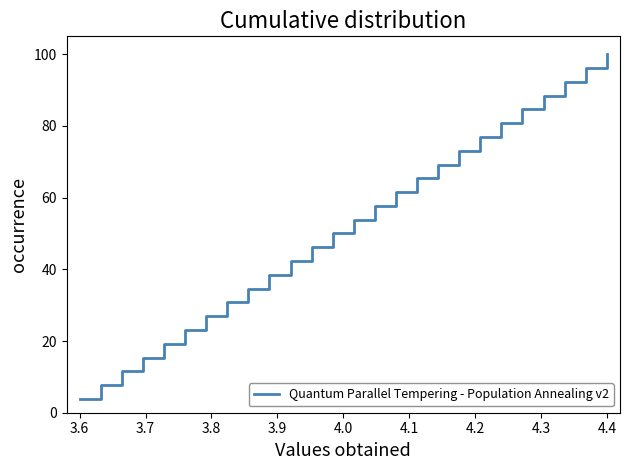

What is the difference between the maximum and minimum values?

96.2